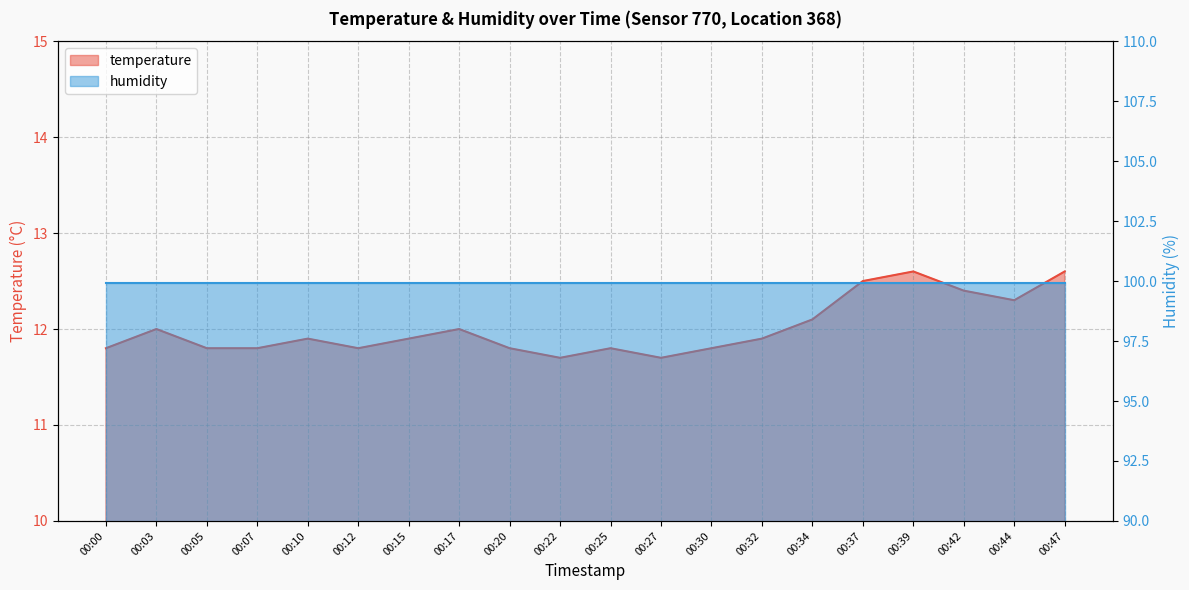

What is the change in value from 00:03 to 00:07?

-0.2